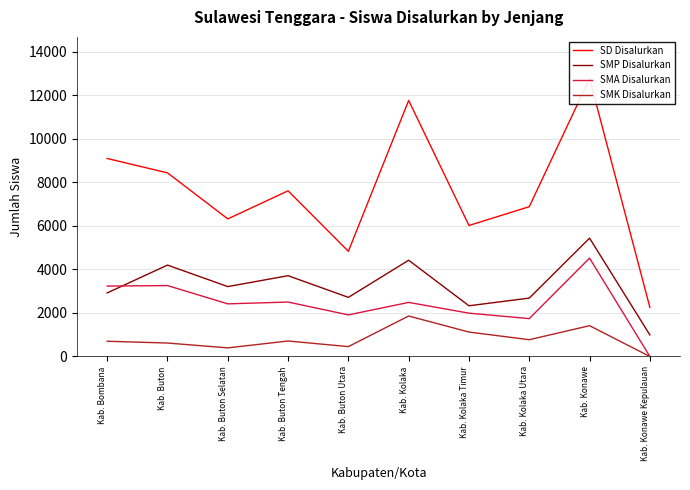

What position from the left is Kab. Kolaka?

6